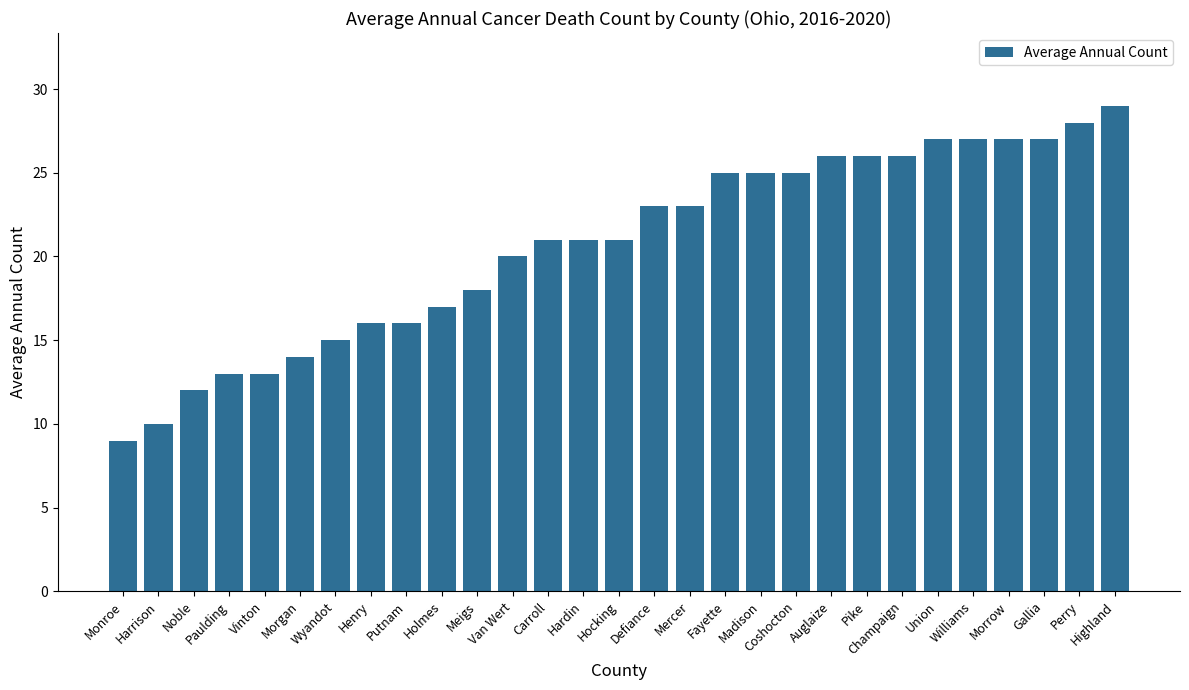

The chart shows a value of 7 at Hardin. True or false?

False